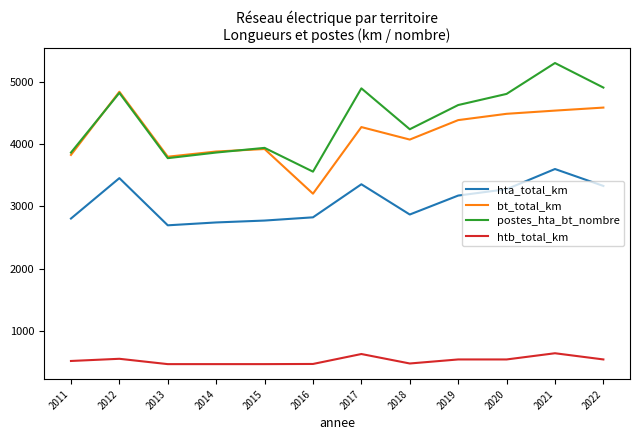

What is the difference between the highest and lowest values at 2018?

3775.5